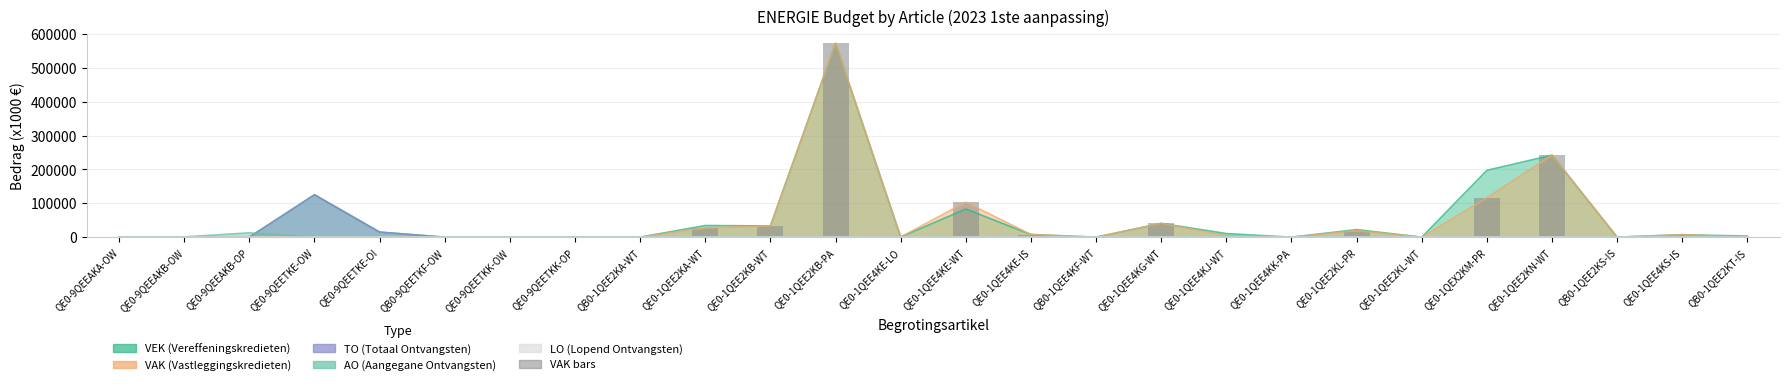

How many data points are less than 81?

13